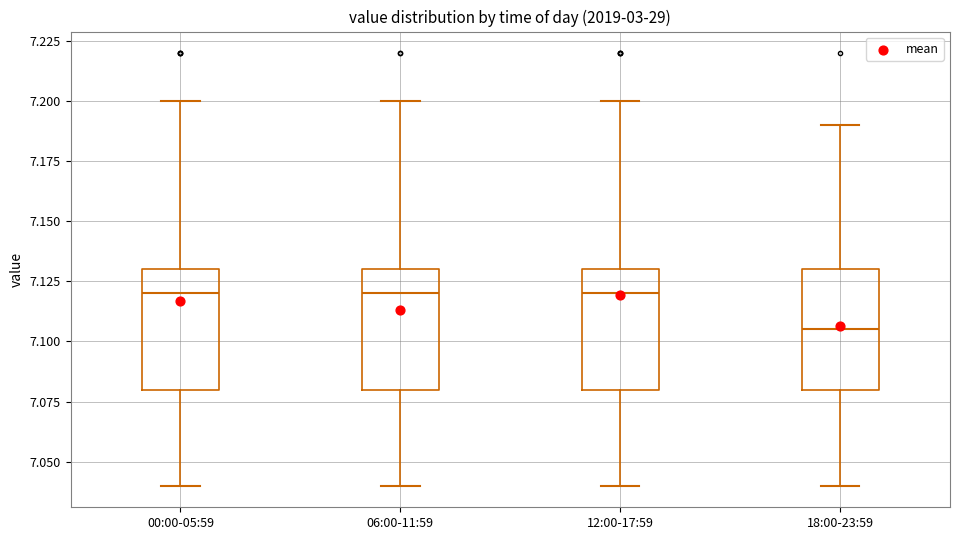

Reading left to right, transcribe this box plot: for each box, give where its median line is, the range the box spans, and where its two whiskers end, as read against the y-axis. The values are not printed on the chart, so give them approximately, as read against the axis.

00:00-05:59: median 7.120, box 7.080 to 7.130, whiskers 7.040 to 7.200
06:00-11:59: median 7.120, box 7.080 to 7.130, whiskers 7.040 to 7.200
12:00-17:59: median 7.120, box 7.080 to 7.130, whiskers 7.040 to 7.200
18:00-23:59: median 7.105, box 7.080 to 7.130, whiskers 7.040 to 7.190